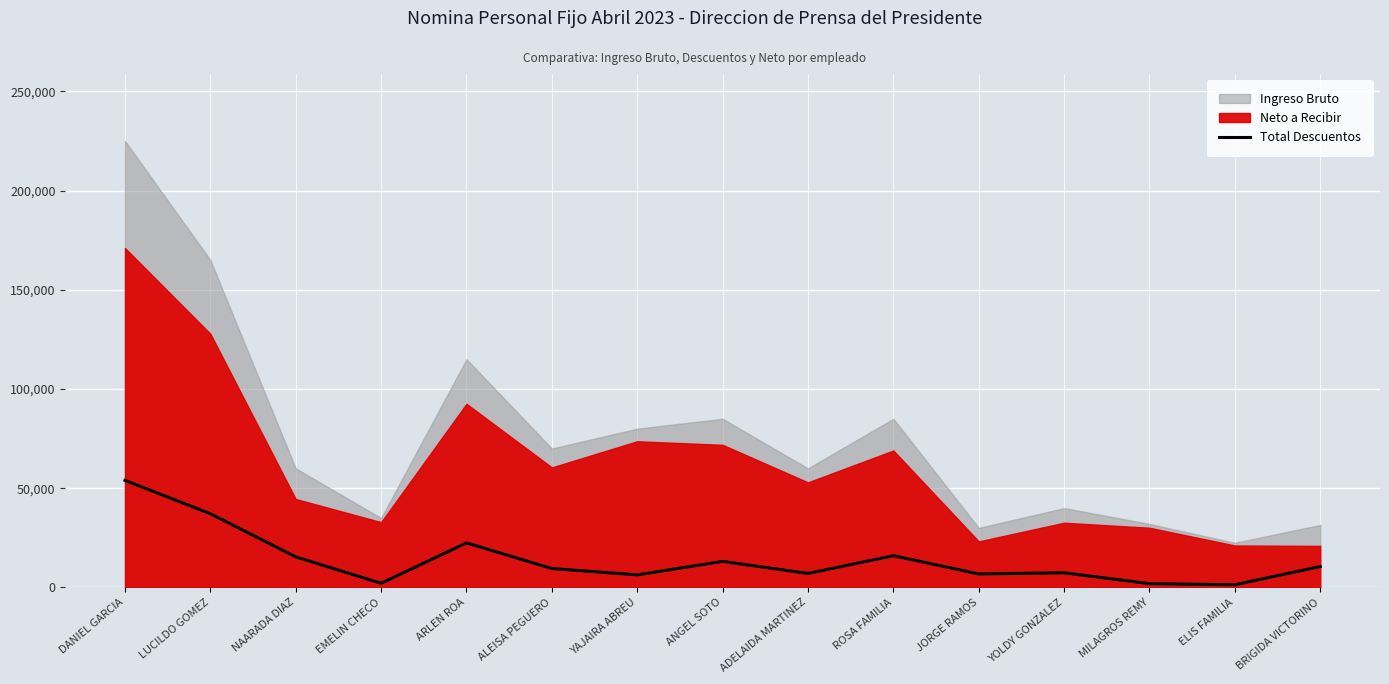

At which label is Total Descuentos closest to 27659?

ARLEN ROA